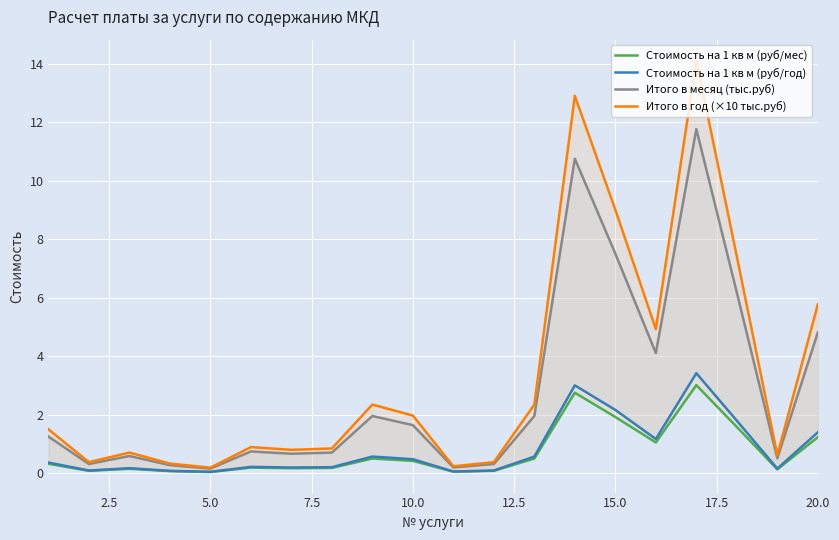

At how many categories does at least one series exceed 3?

6